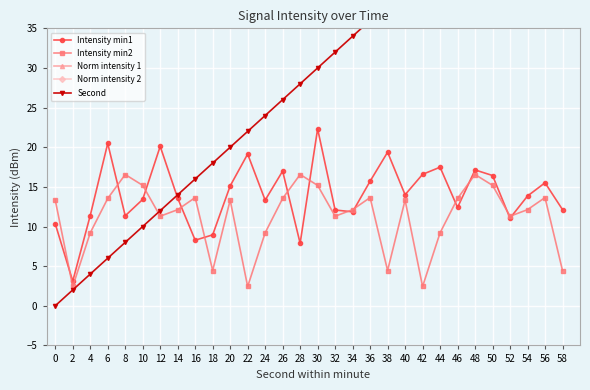

How many values in the Norm intensity 2 series exceed 143?

15